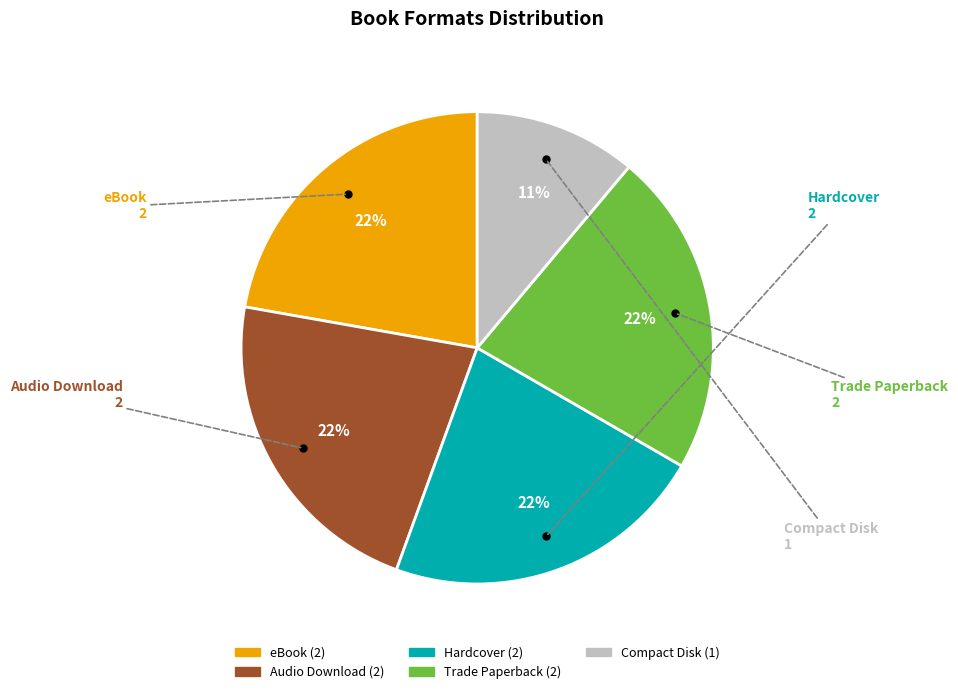

To the nearest percent, what percentage of the pie is Audio Download?

22%